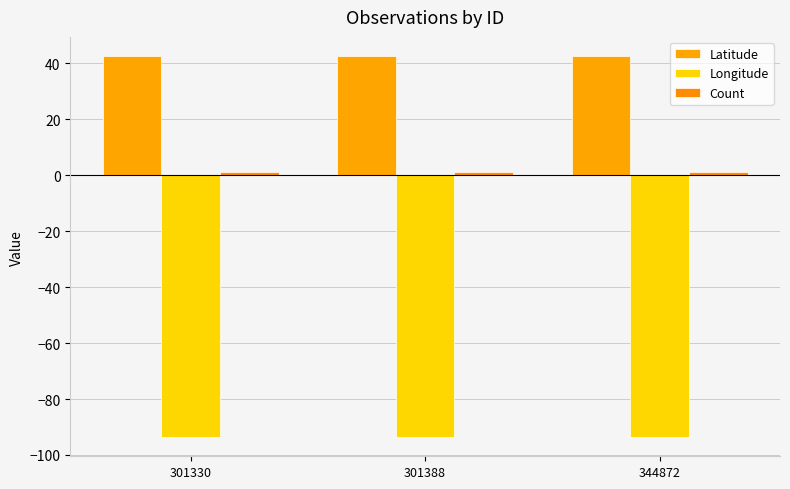

What is the lowest value of the Longitude series?

-93.7